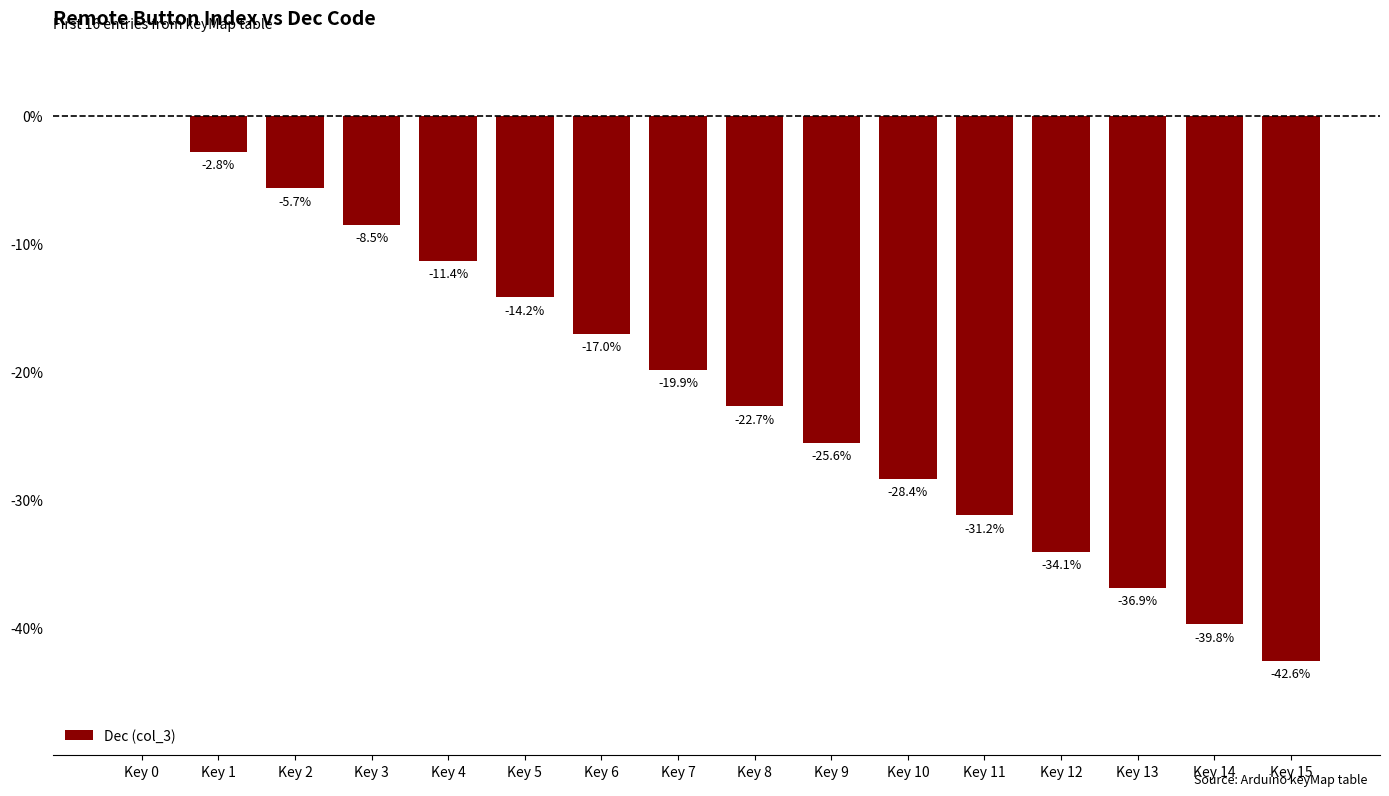

At which category does the chart reach its peak across all series?

Key 0